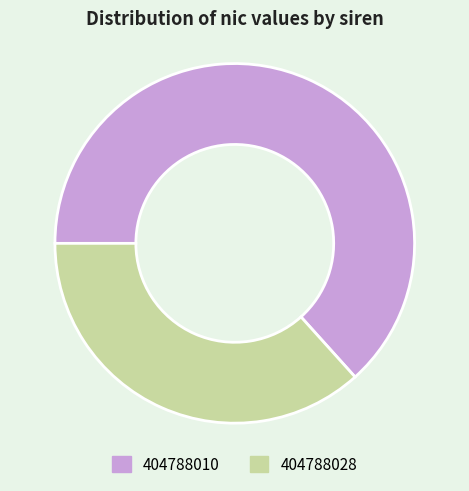

What is the smallest slice in the pie chart?

404788028